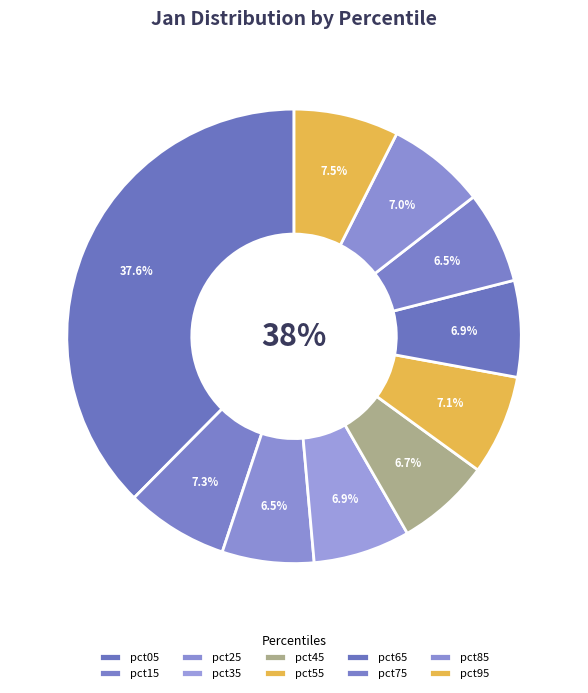

True or false: pct65 accounts for 12% of the total.

False